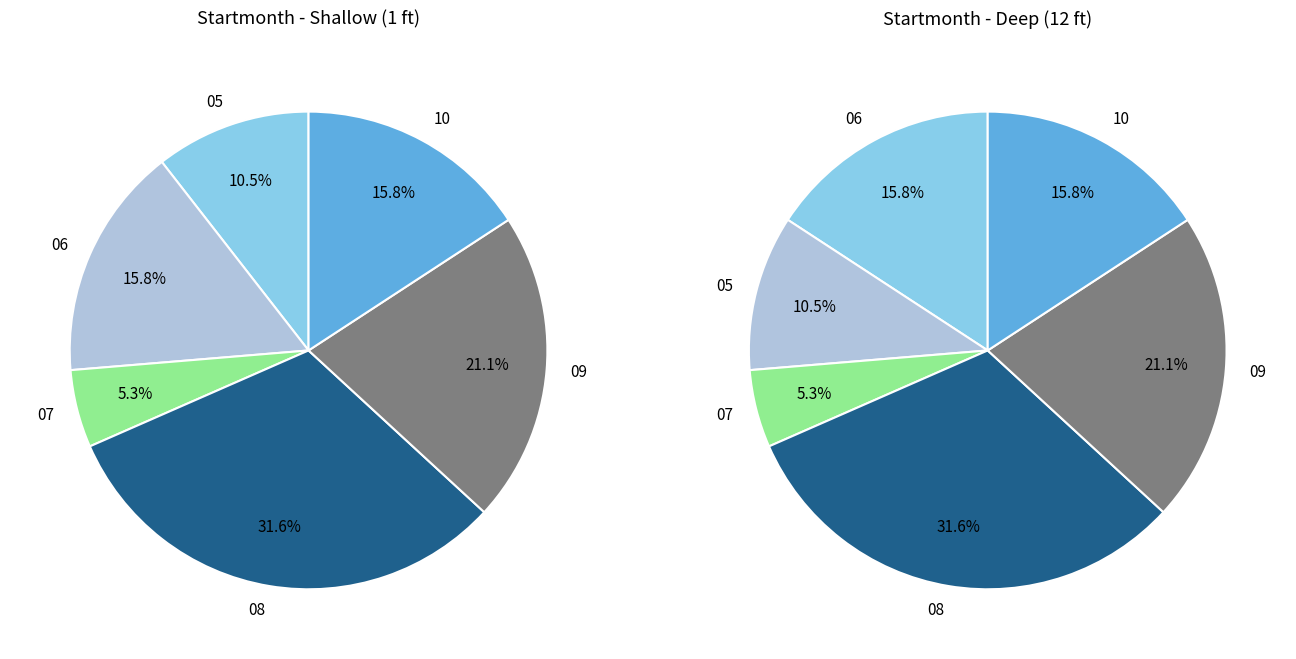

Is there any slice that represents more than half of the pie?

No